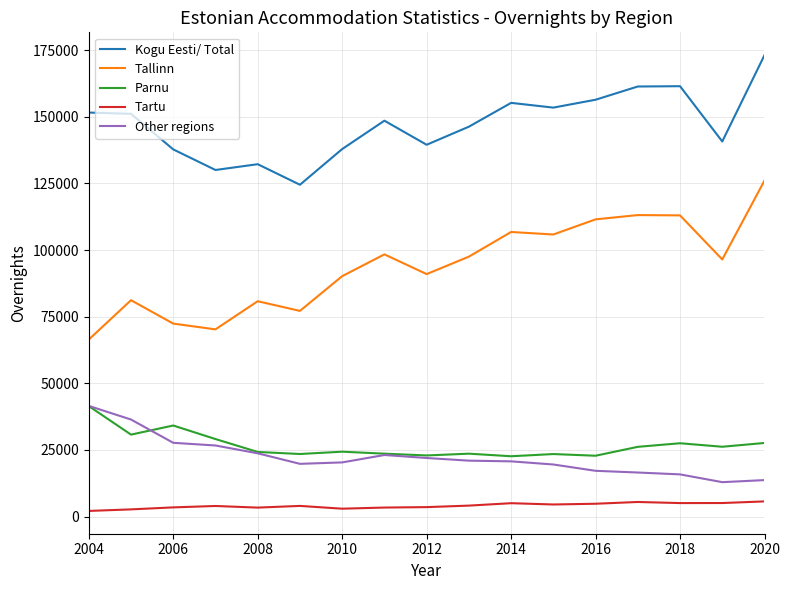

Which series has the largest range (max minus min)?

Tallinn